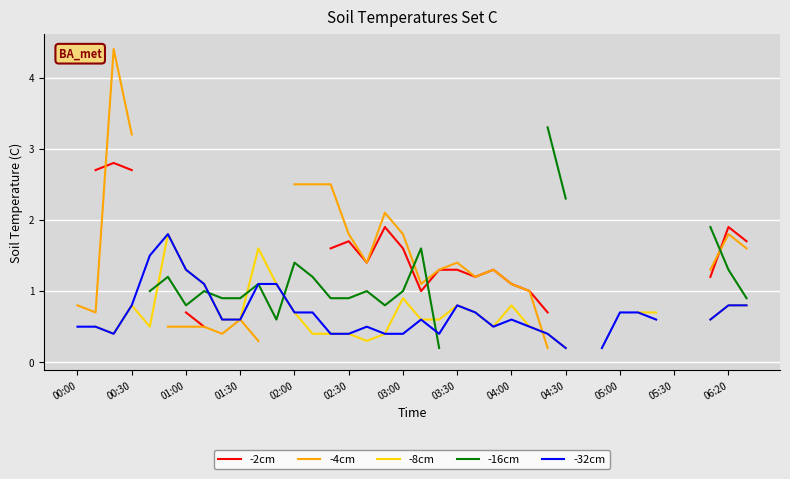

What are all the series names shown in the legend?

-2cm, -4cm, -8cm, -16cm, -32cm